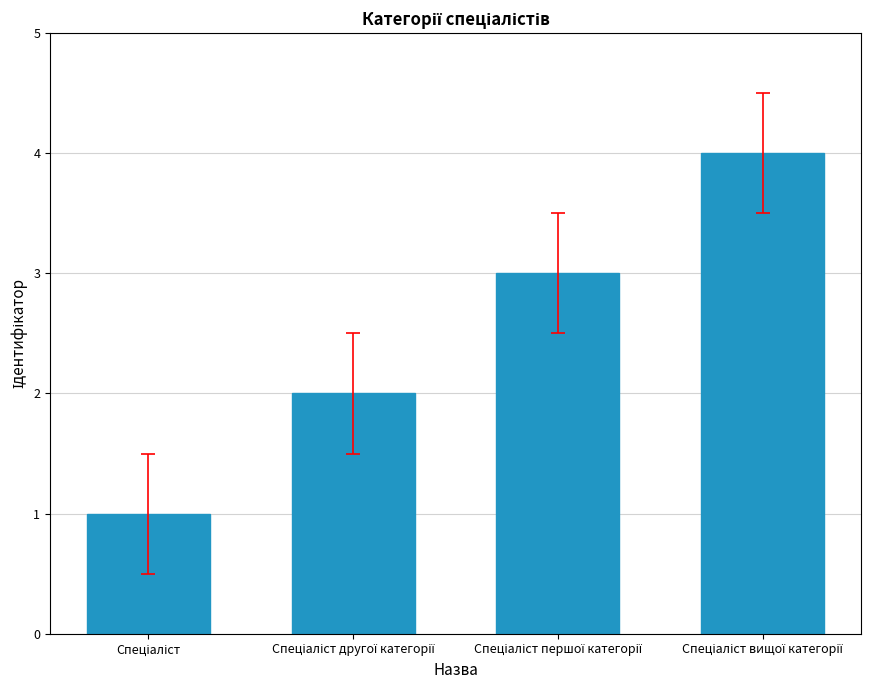

What is the sum of all values?

10